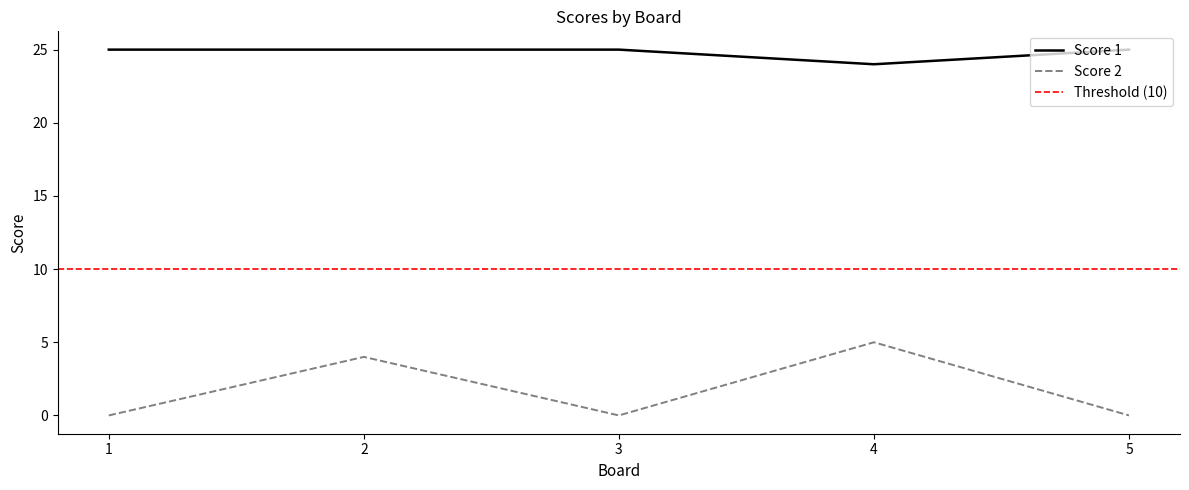

What is the sum of all Score 1 values?

124